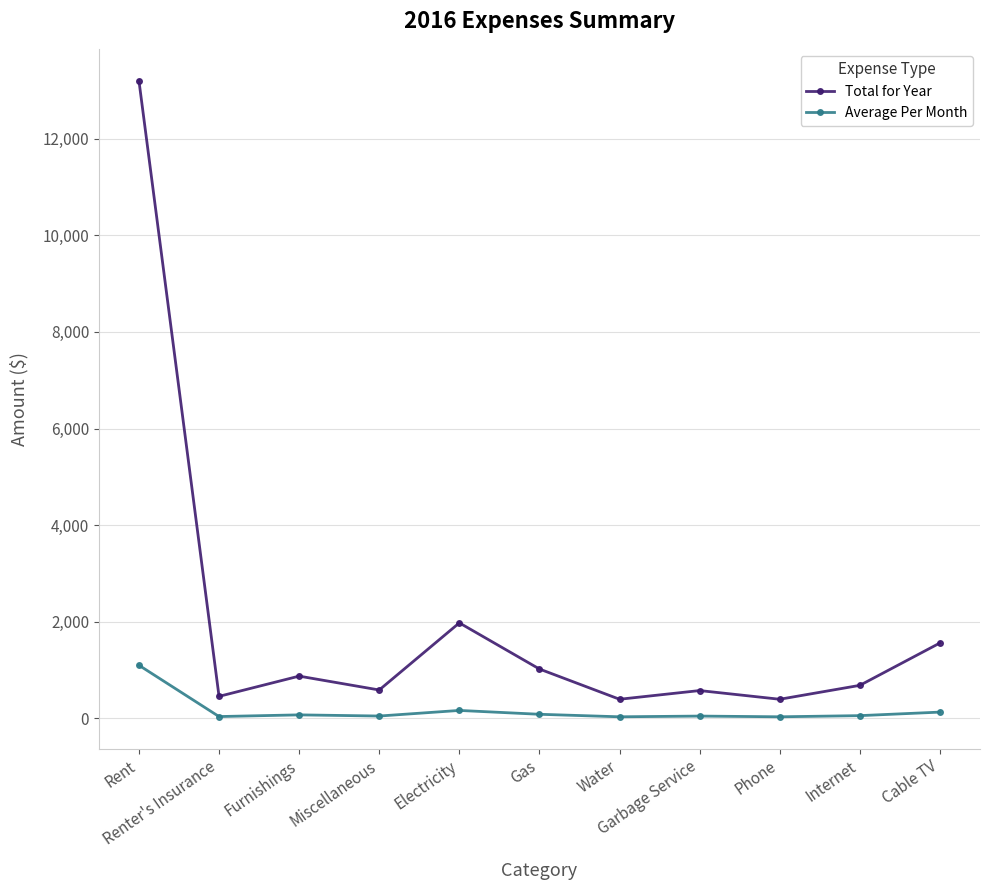

List the series in order of their peak value, lowest first.

Average Per Month, Total for Year